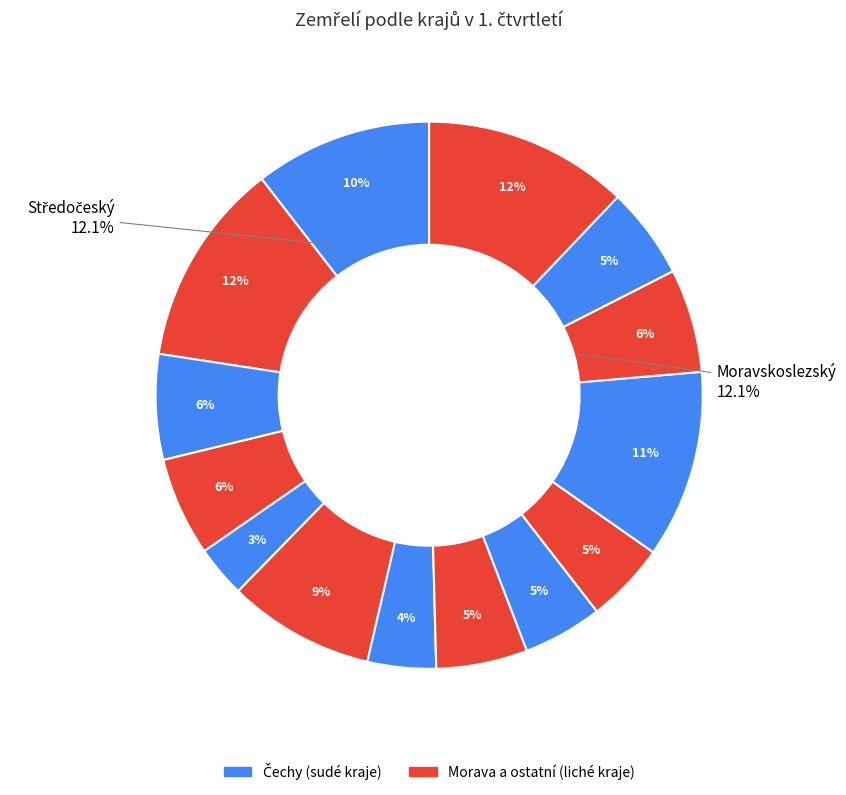

To the nearest percent, what is the difference between the Ústecký and Jihočeský slice percentages?

2%